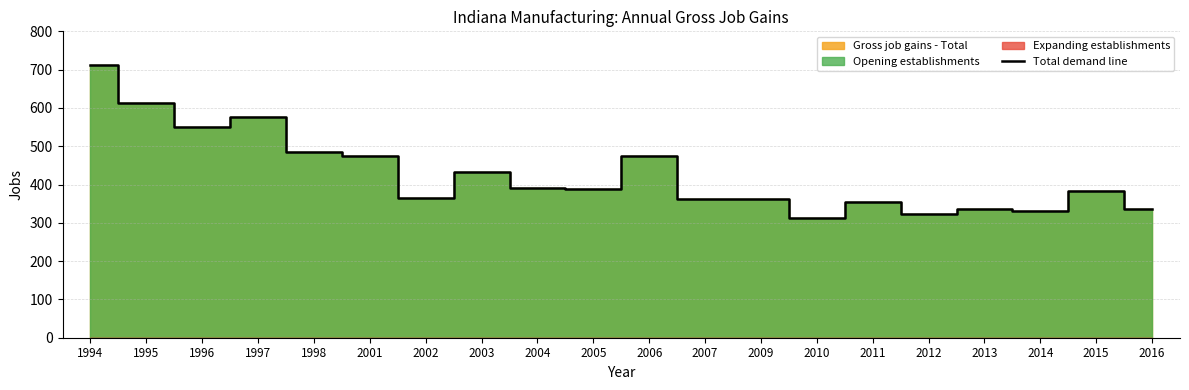

Reading left to right, extract all data points from this chart.

1994=712	1995=614	1996=551	1997=576	1998=485	2001=474	2002=365	2003=433	2004=391	2005=388	2006=474	2007=361	2009=362	2010=313	2011=355	2012=322	2013=335	2014=332	2015=382	2016=336